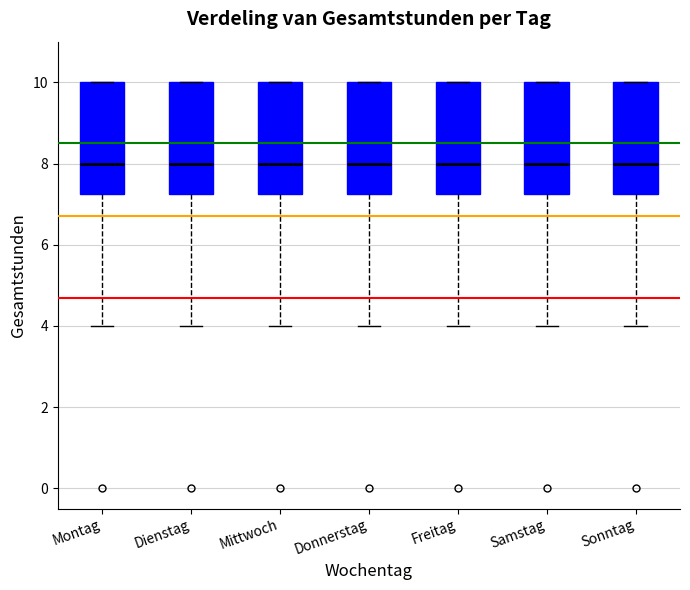

Where does the median line of the box for Sonntag sit on the y-axis? The values are not printed on the chart, so give them approximately, as read against the axis.

8.0